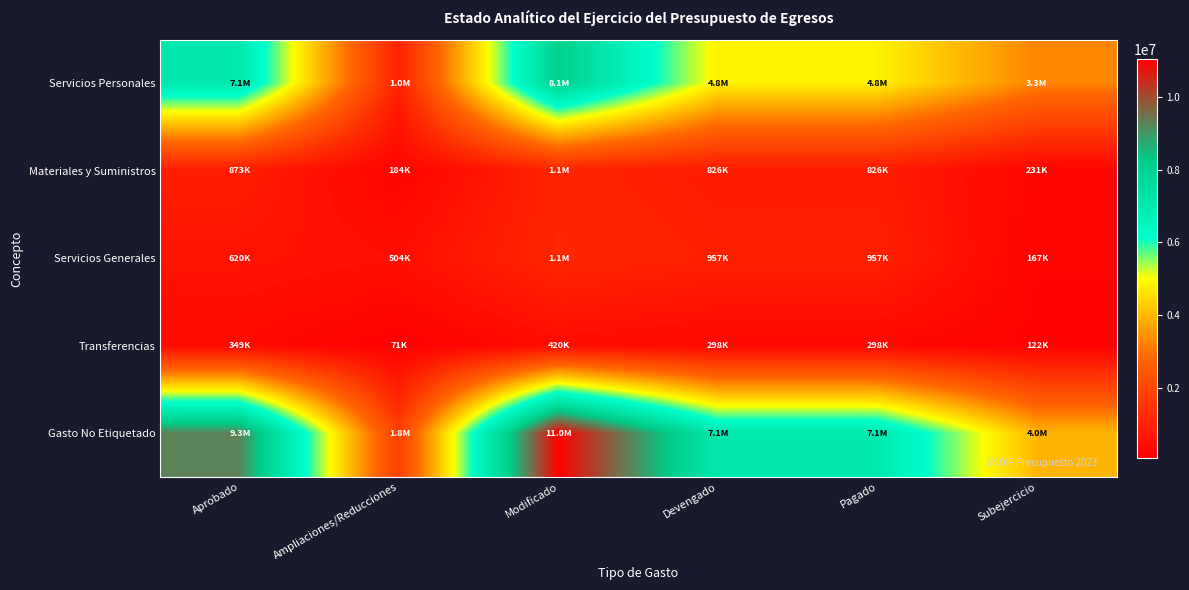

Which series has the widest spread of values?

Gasto No Etiquetado